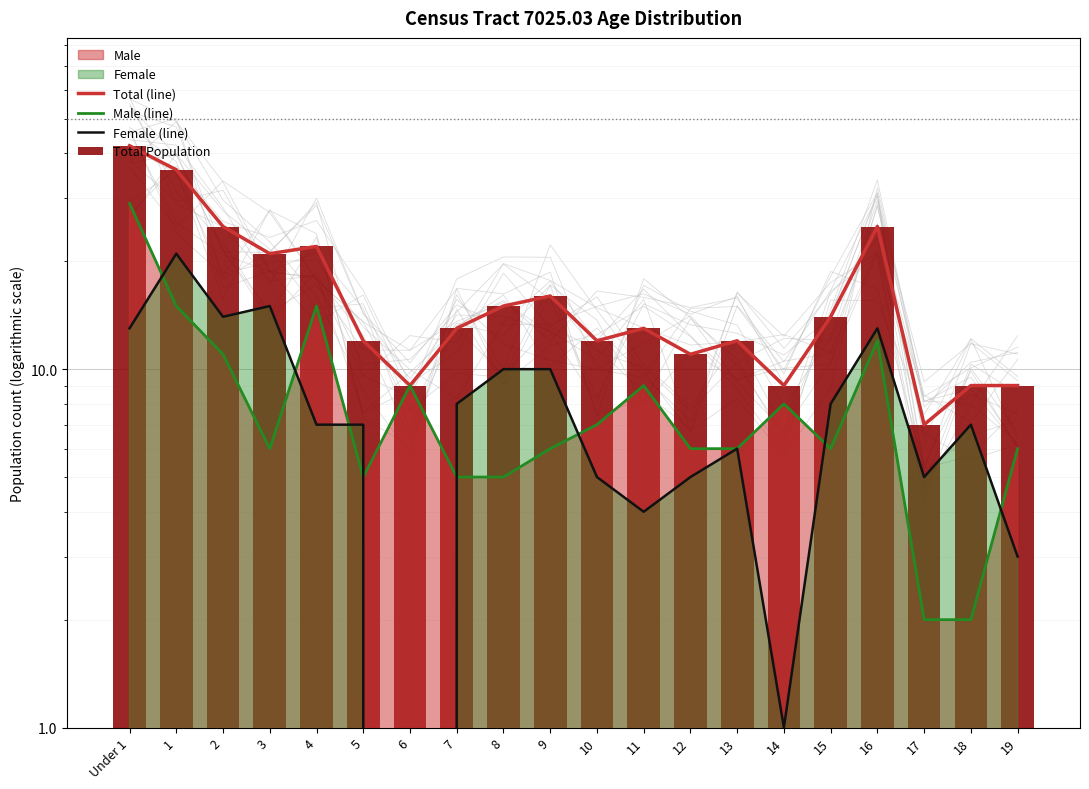

Count the number of categories in the chart.

20